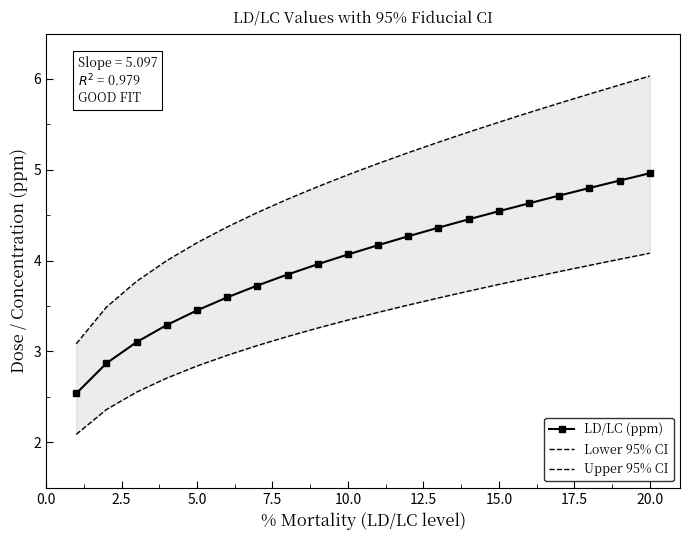

Reading left to right, transcribe all the data shown in this chart.

LD/LC (ppm): 2.5	2.9	3.1	3.3	3.5	3.6	3.7	3.8	4.0	4.1	4.2	4.3	4.4	4.5	4.5	4.6	4.7	4.8	4.9	5.0
Lower 95% CI: 2.1	2.4	2.6	2.7	2.8	3.0	3.1	3.2	3.3	3.3	3.4	3.5	3.6	3.7	3.7	3.8	3.9	3.9	4.0	4.1
Upper 95% CI: 3.1	3.5	3.8	4.0	4.2	4.4	4.5	4.7	4.8	4.9	5.1	5.2	5.3	5.4	5.5	5.6	5.7	5.8	5.9	6.0